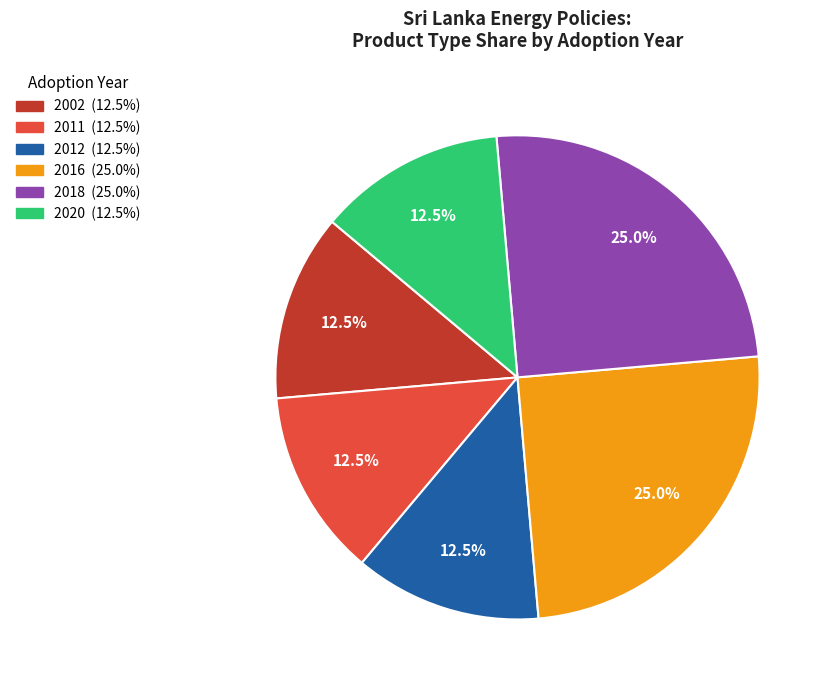

Is there a majority slice in this chart?

No